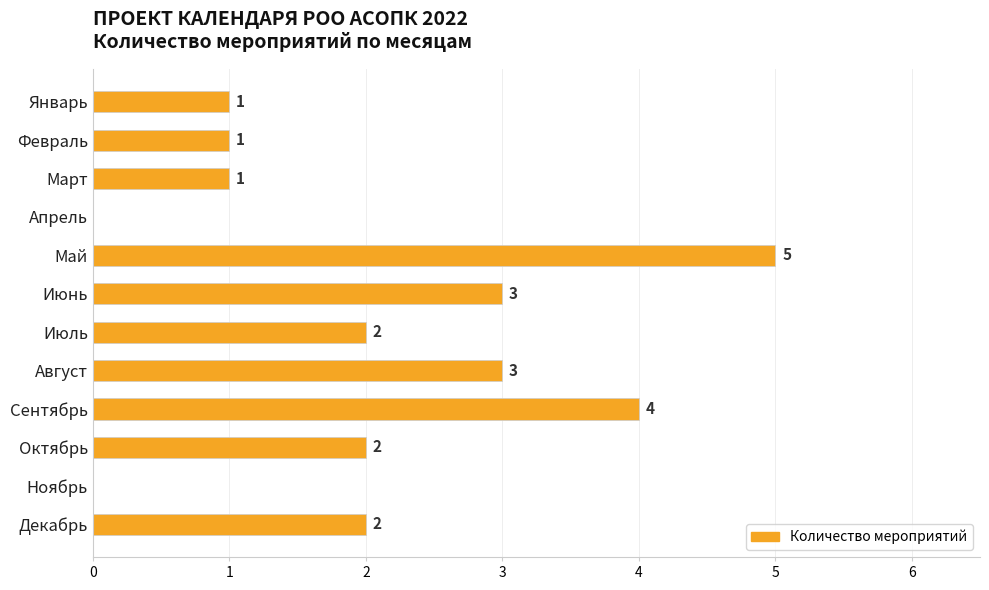

How many categories are shown in the chart?

12